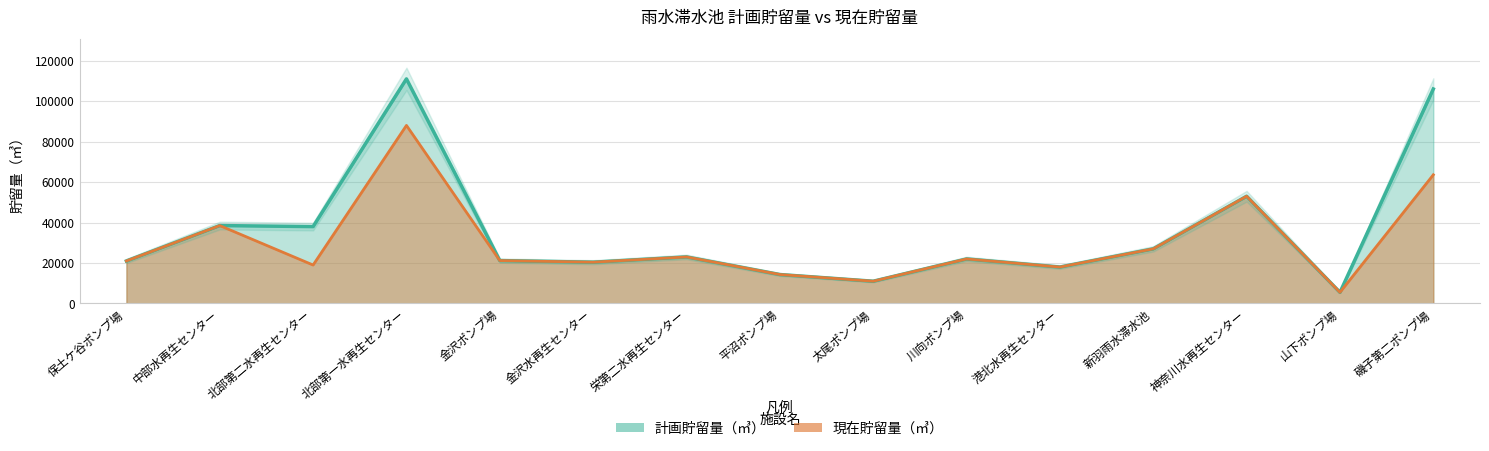

True or false: 現在貯留量（㎥） and 計画貯留量（㎥） cross at least once.

False